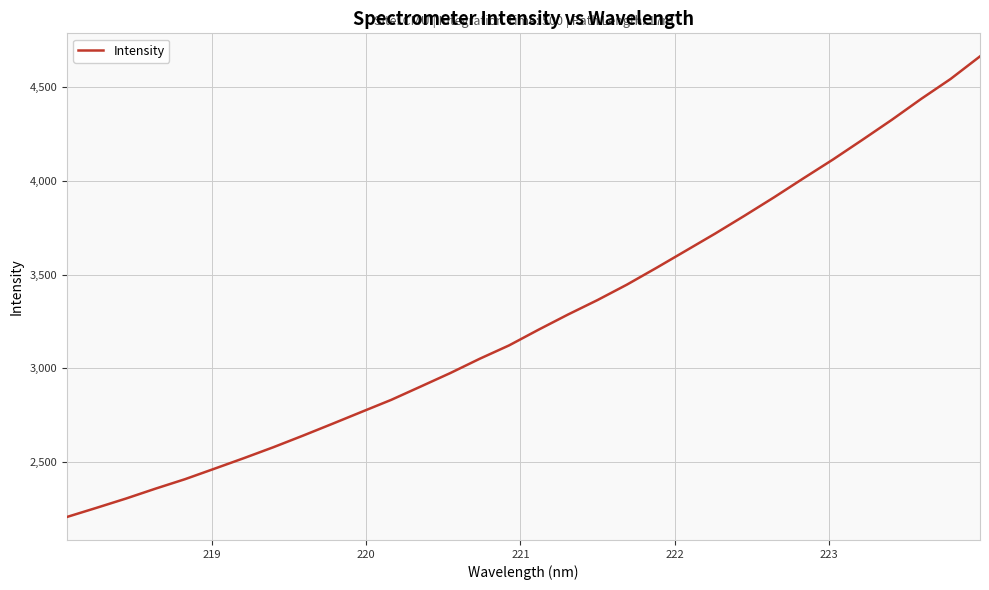

What is the minimum value shown in the chart?

2207.7